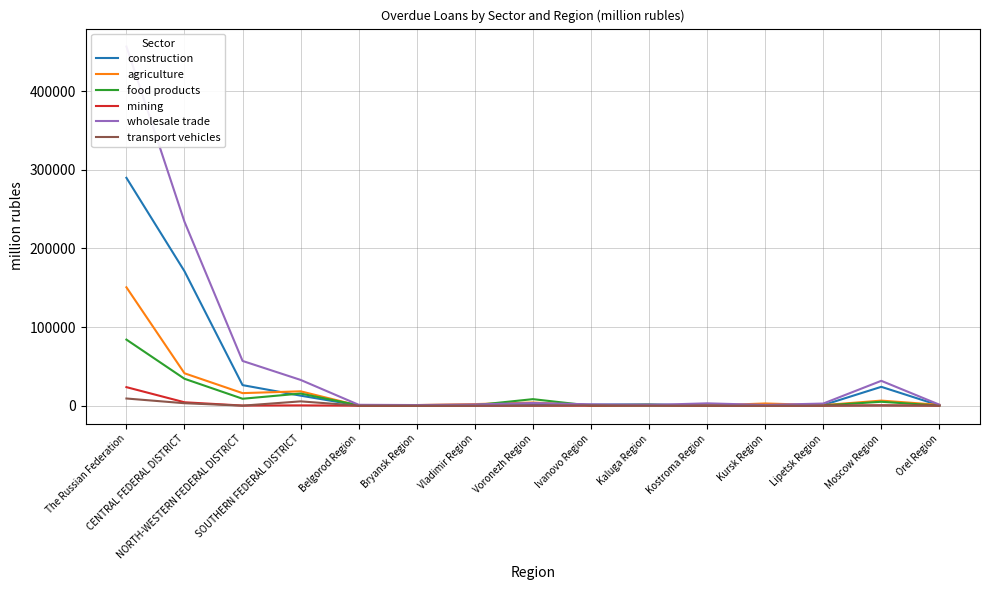

What are all the series names shown in the legend?

construction, agriculture, food products, mining, wholesale trade, transport vehicles